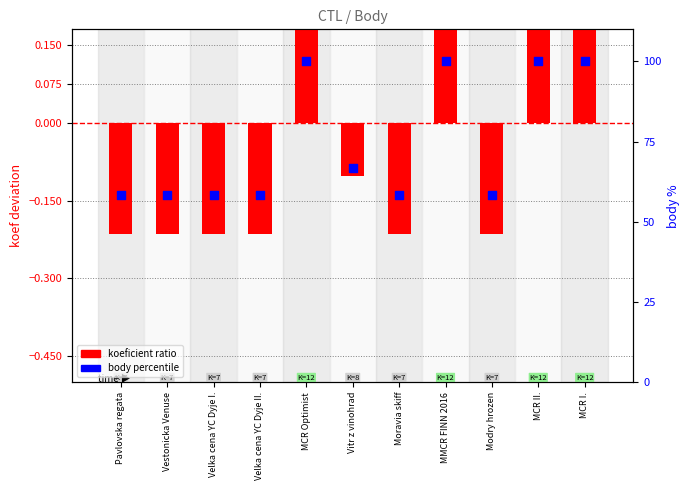

Which series contains the highest Y value?

body percentile